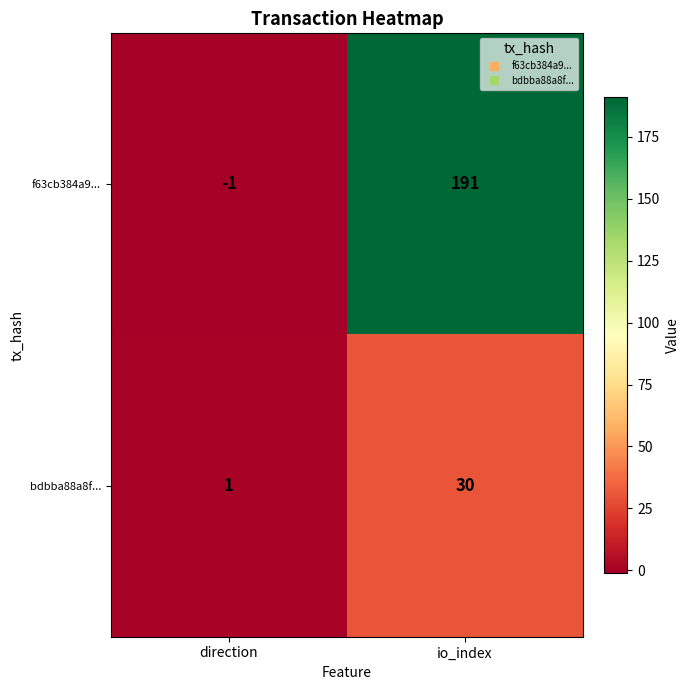

The value of bdbba88a8f... at direction is 2. True or false?

False